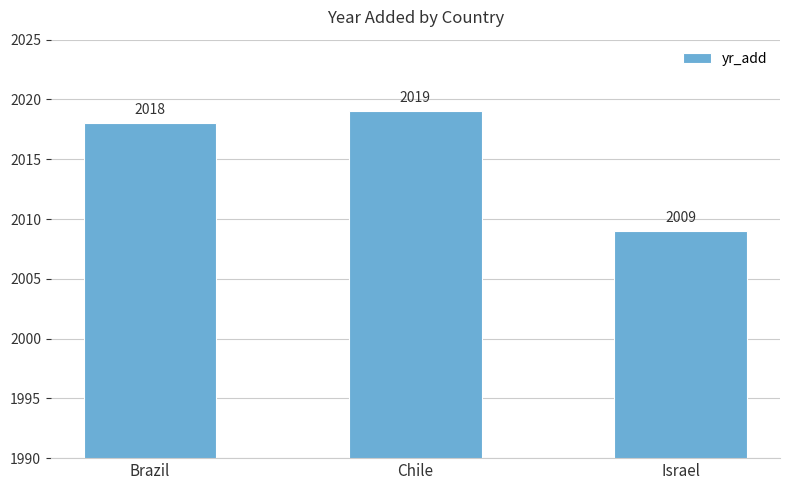

What is the change in value from Chile to Israel?

-10